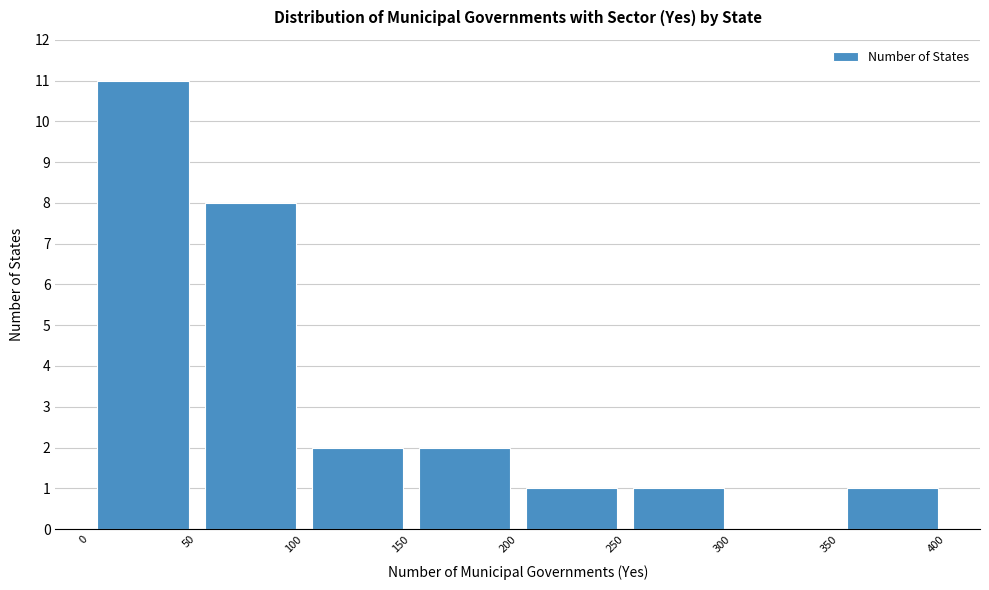

Over which range of the x-axis is the bar tallest?

0 to 50